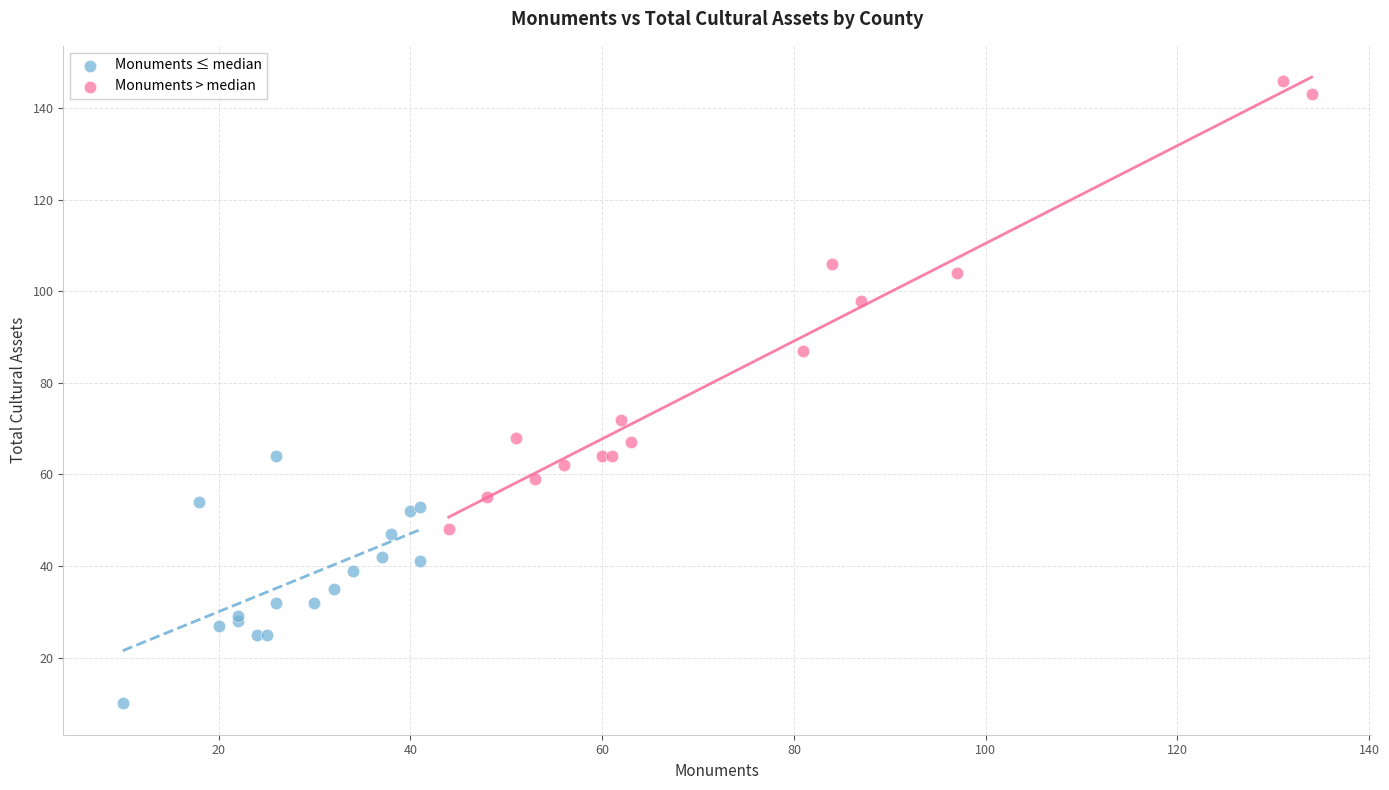

Which series has the widest spread of Y values?

Monuments > median